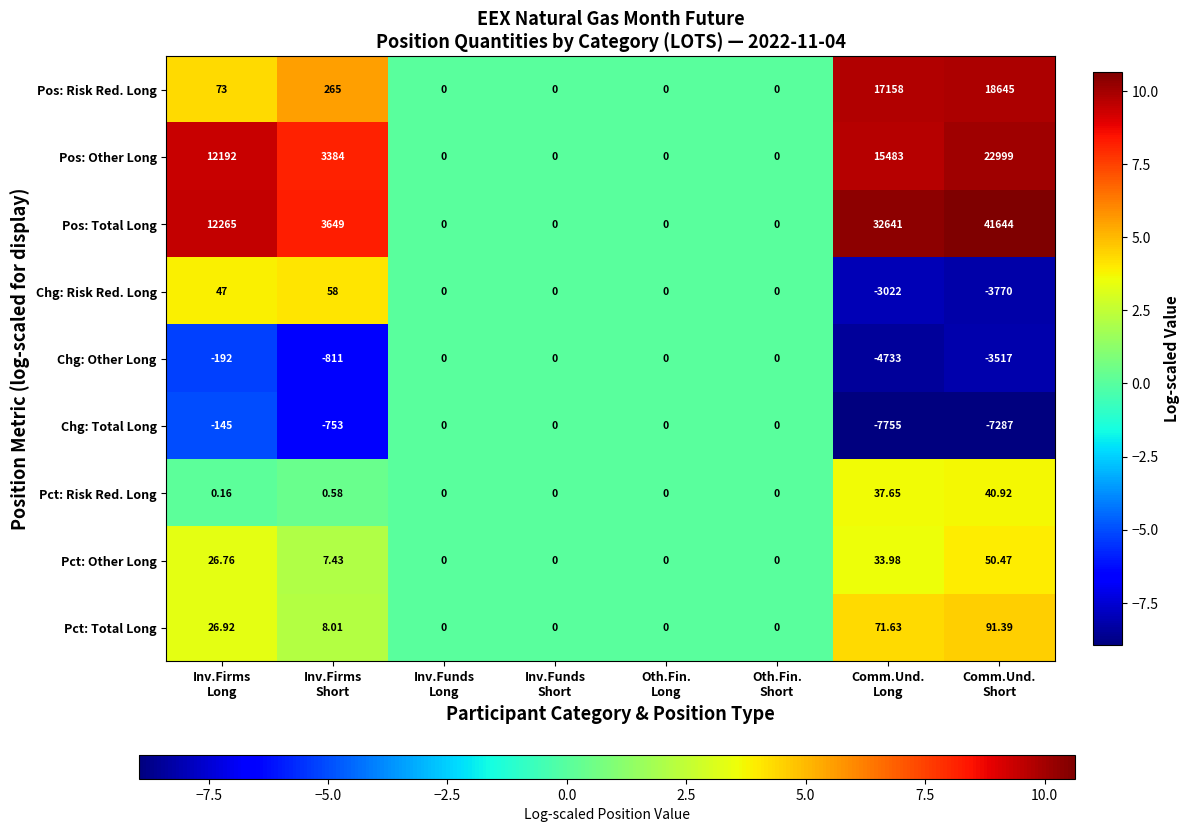

Which series has the largest total across all categories?

Pos: Total Long